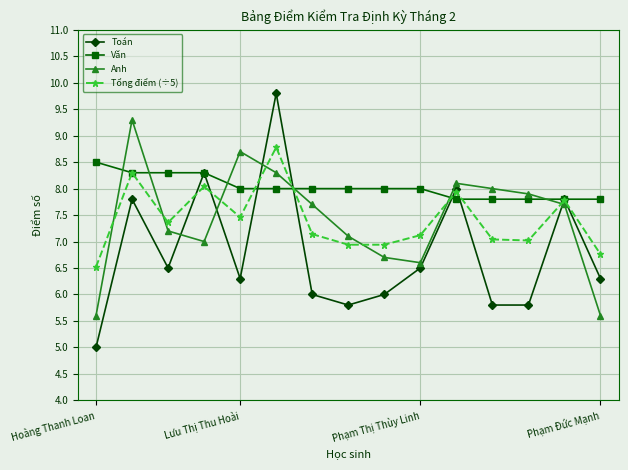

What is the value of the Toán point at the 13th from the left?

5.8